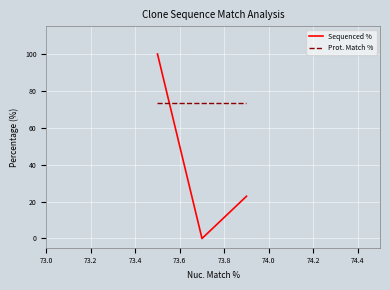

Rank the series by their maximum value, from highest to lowest.

Sequenced %, Prot. Match %